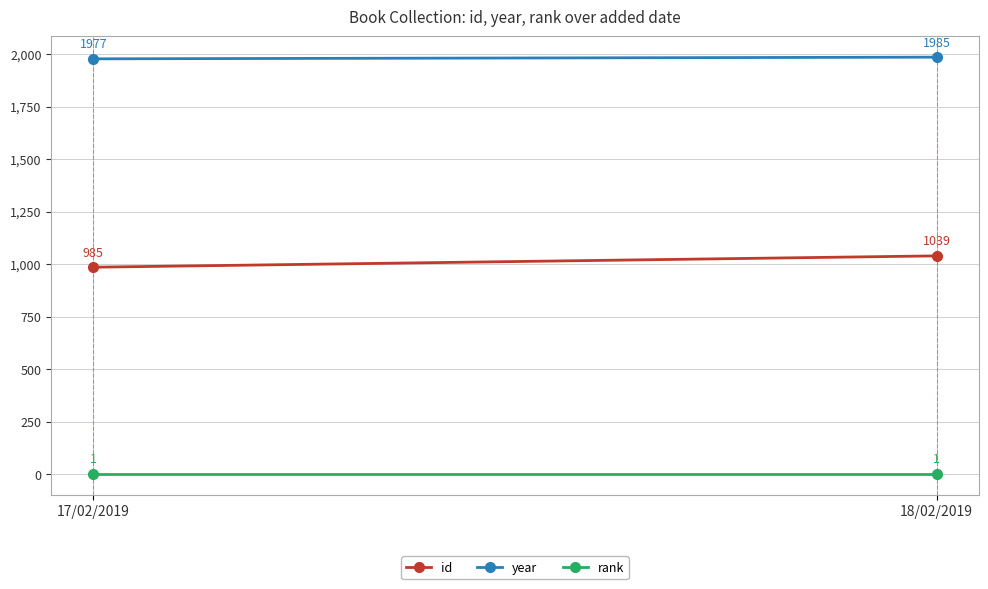

Reading left to right, list all the values displayed in this chart.

id: 985	1039
year: 1977	1985
rank: 1	1